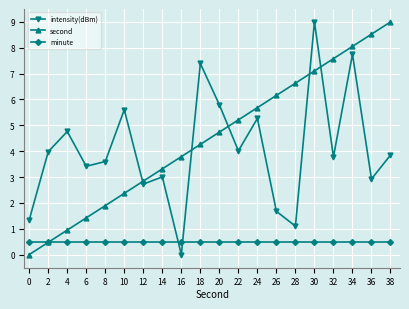

At 6, list the series in order from largest to smallest.

intensity(dBm), second, minute